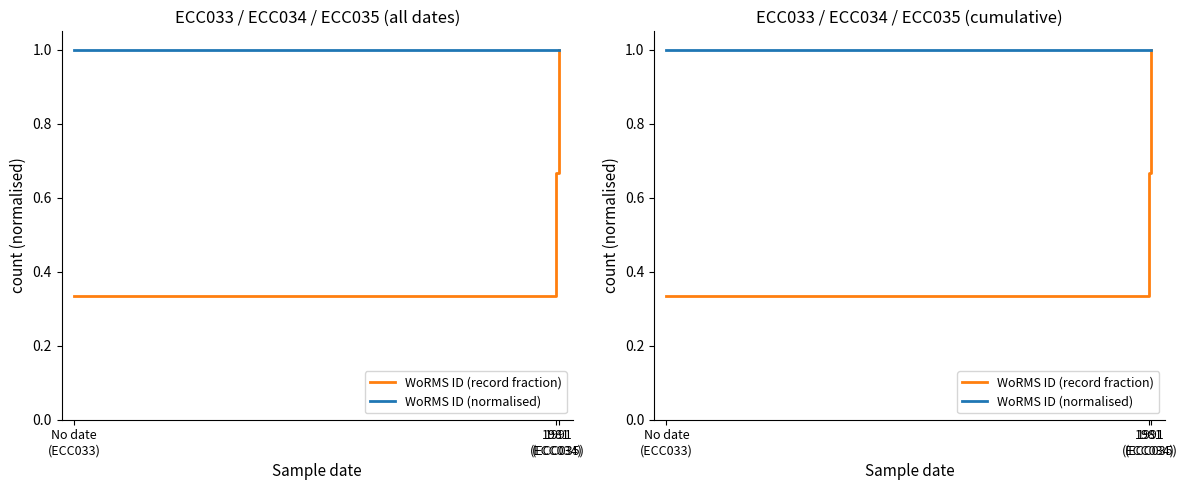

At which label is WoRMS ID (record fraction) closest to 0?

No date
(ECC033)